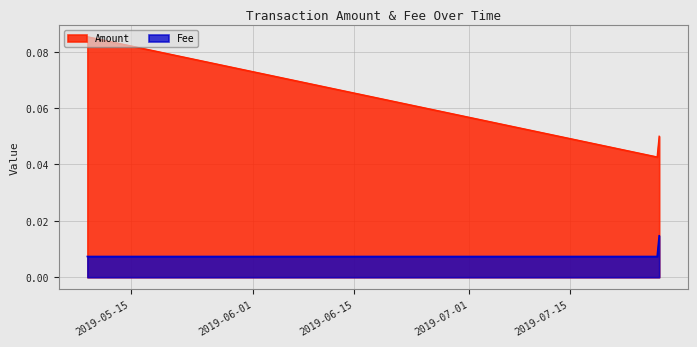

What is the value of the Amount point at the 1st from the left?

0.1